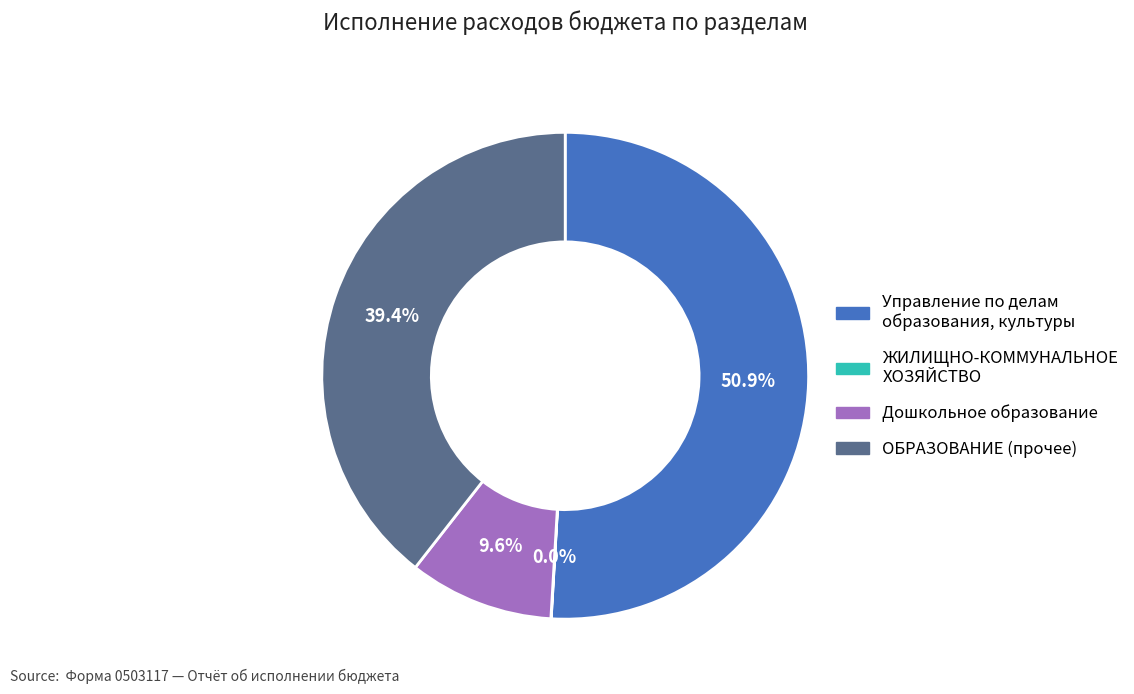

Is there any slice that represents more than half of the pie?

Yes